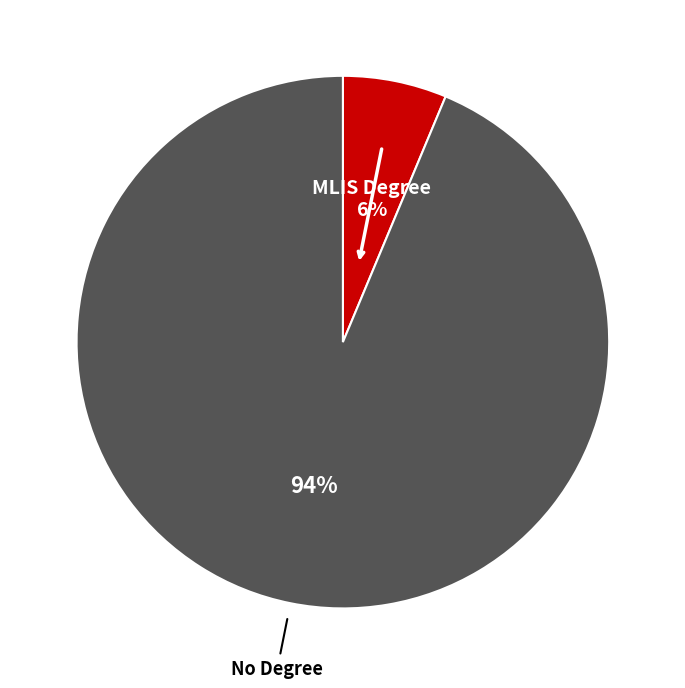

To the nearest percent, what portion does MLIS Degree represent?

6%